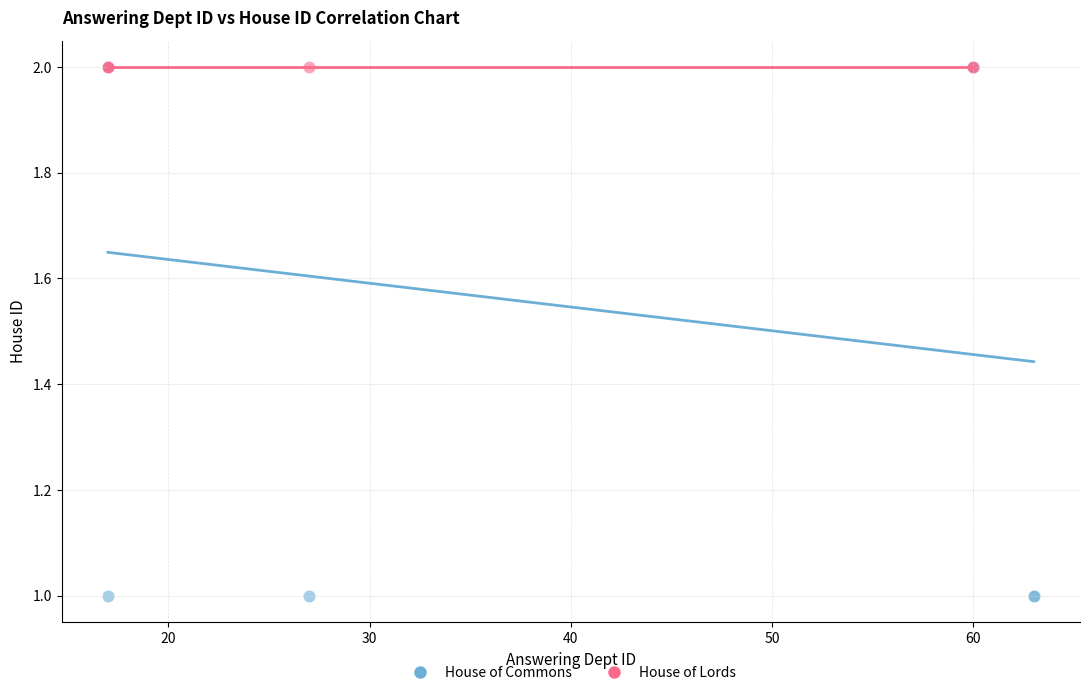

Which series contains the lowest Y value?

House of Commons